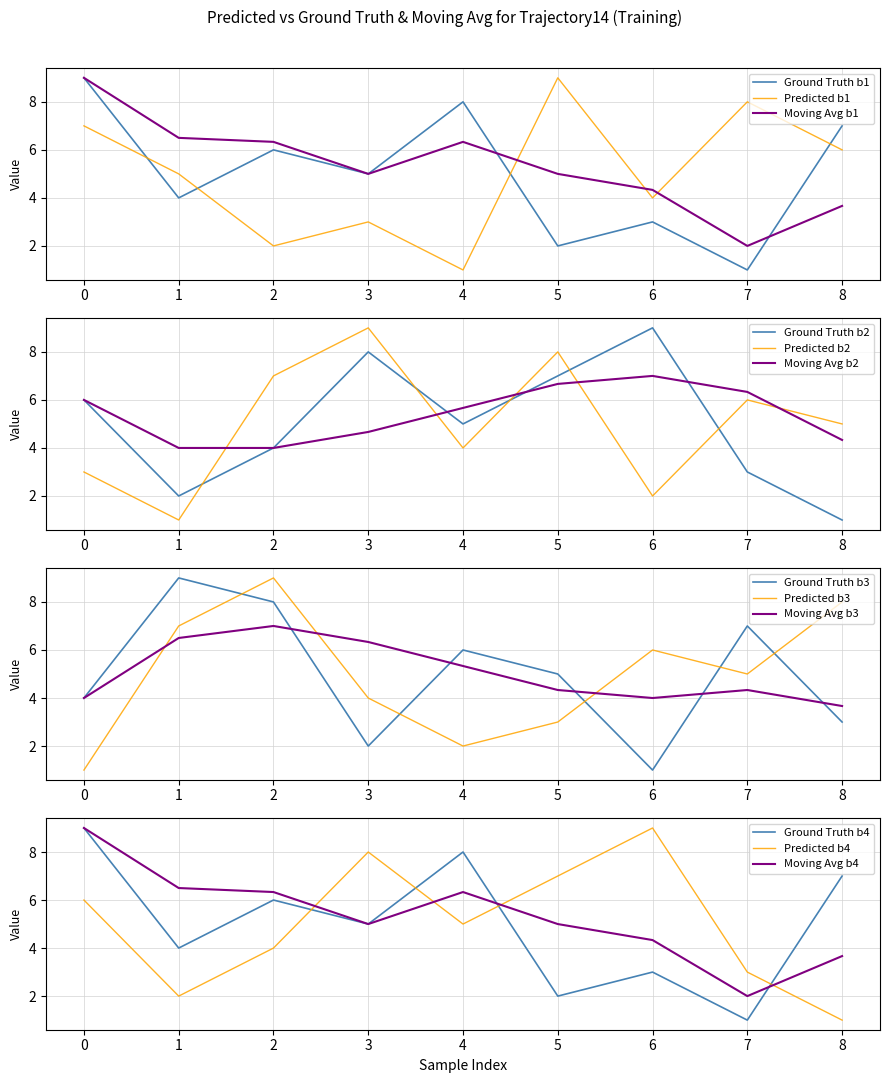

After their last crossing, which series has the higher values: Predicted b1 or Ground Truth b1?

Ground Truth b1